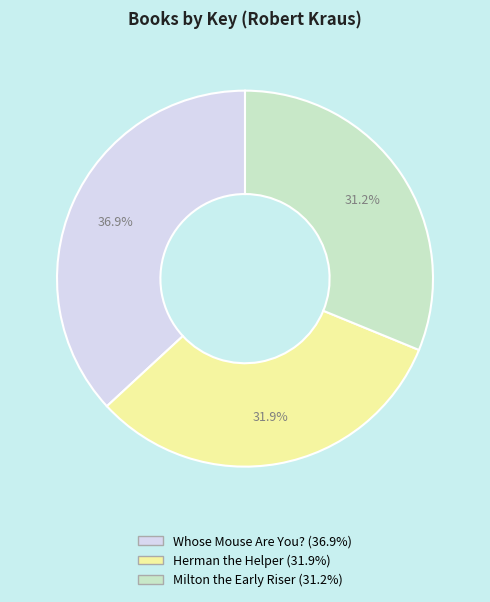

How much of the chart is everything except Milton the Early Riser?

68.8%